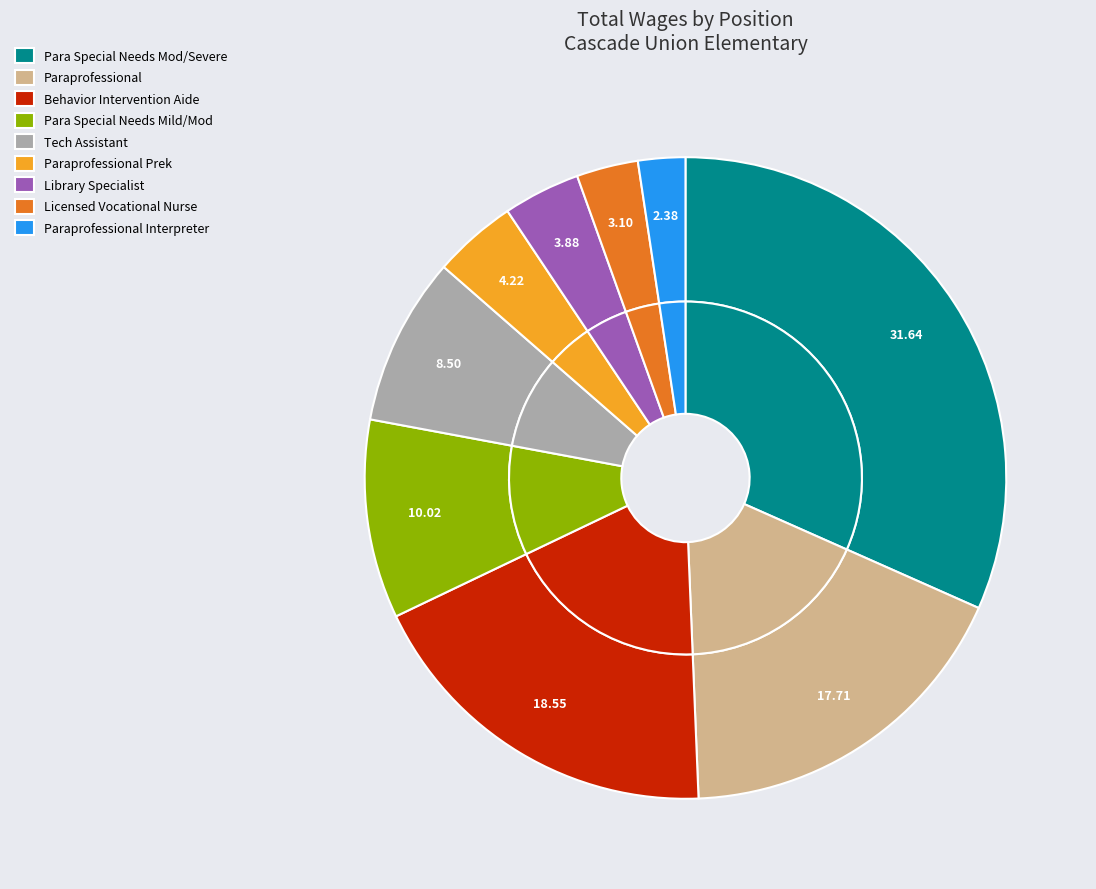

Is Library Specialist the majority of the pie?

No